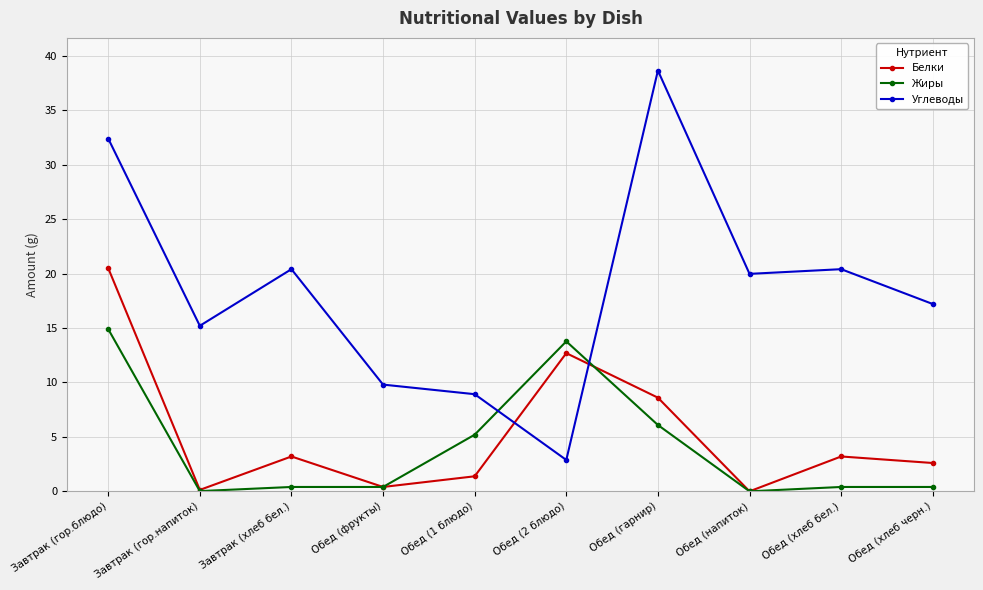

At which label does Белки reach its peak?

Завтрак (гор.блюдо)